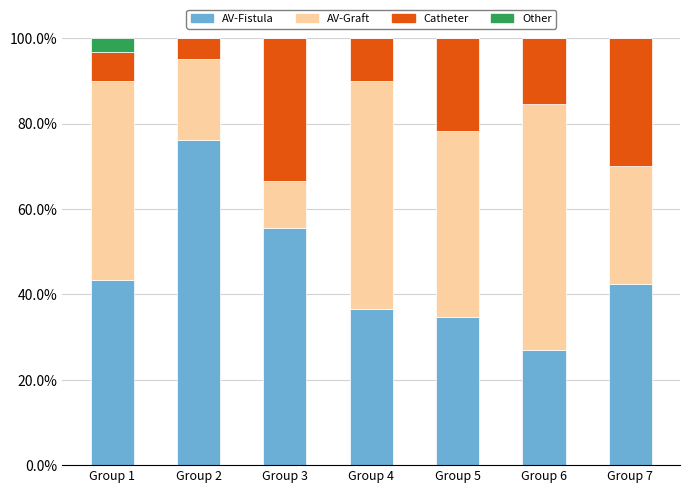

What is the total value across all series at Group 3?

100.0